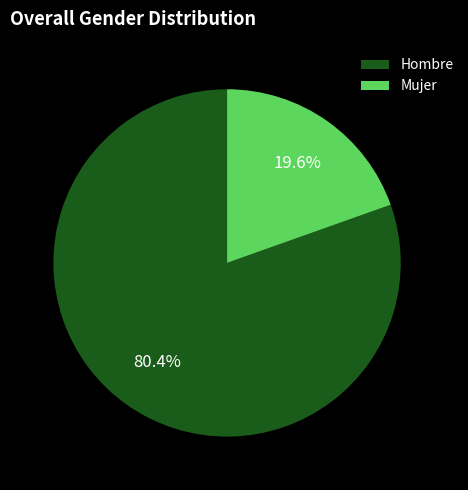

Which slice is the largest?

Hombre